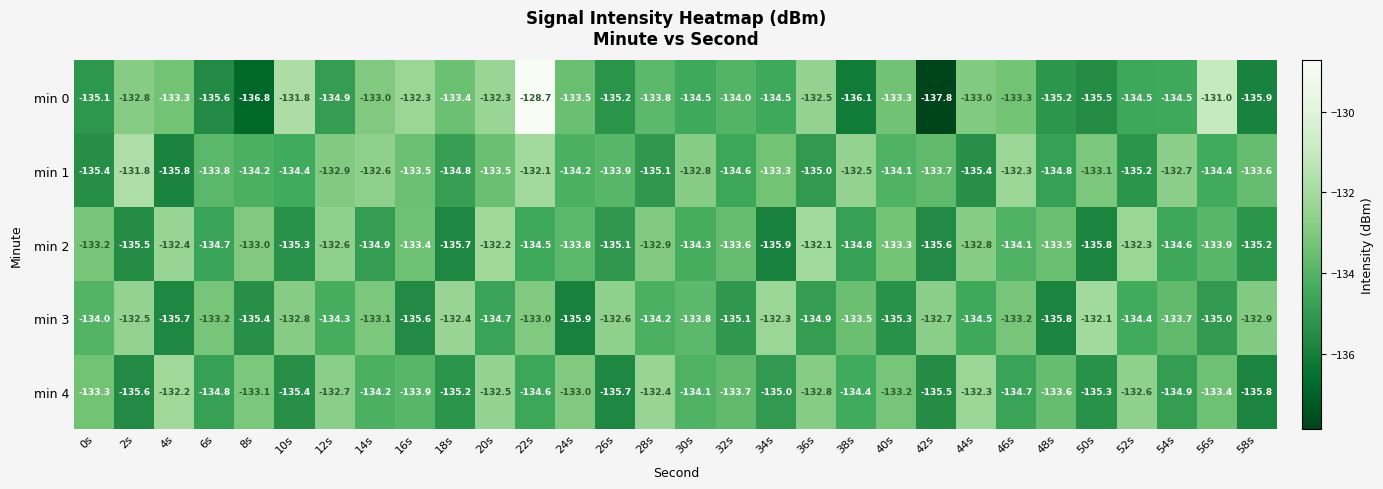

What is the minimum value for min 4?

-135.8